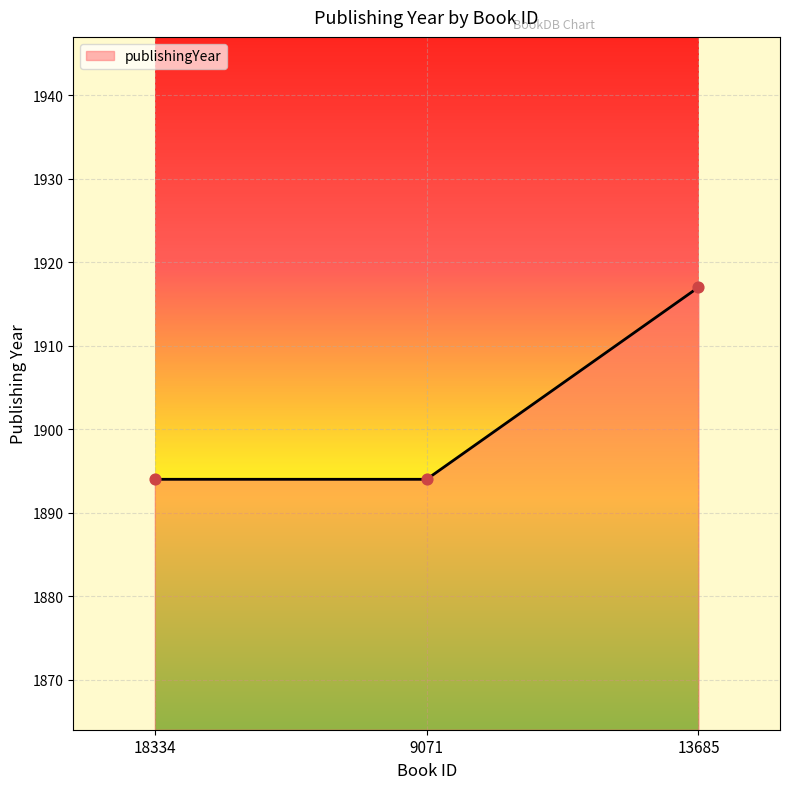

What is the change in value from 9071 to 13685?

+23